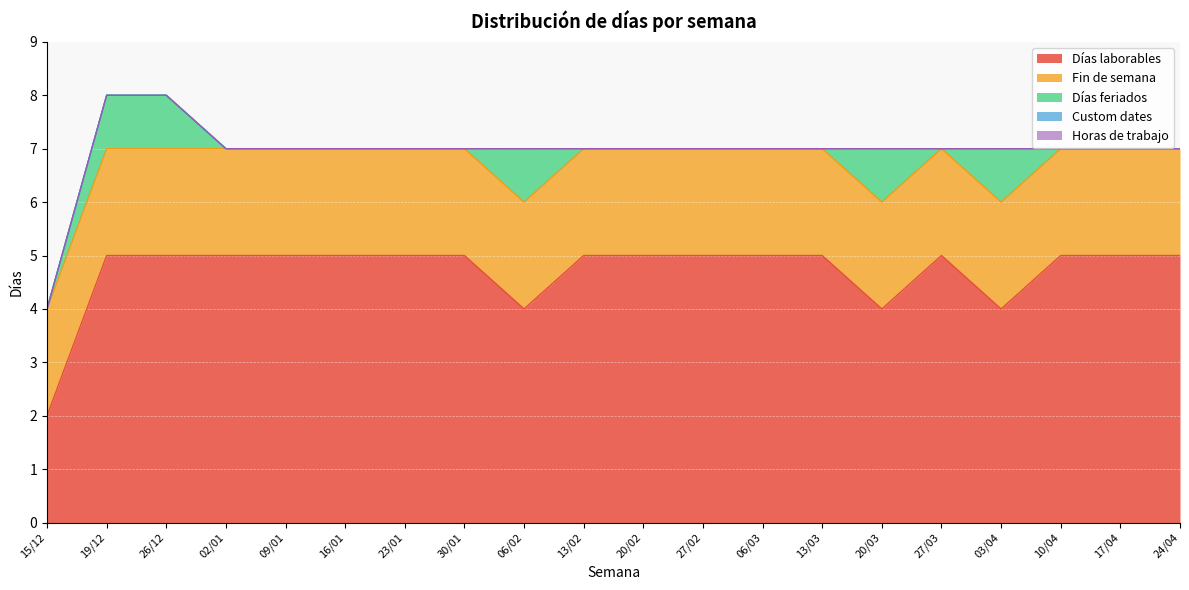

Between 06/03 and 24/04, which is larger?

06/03